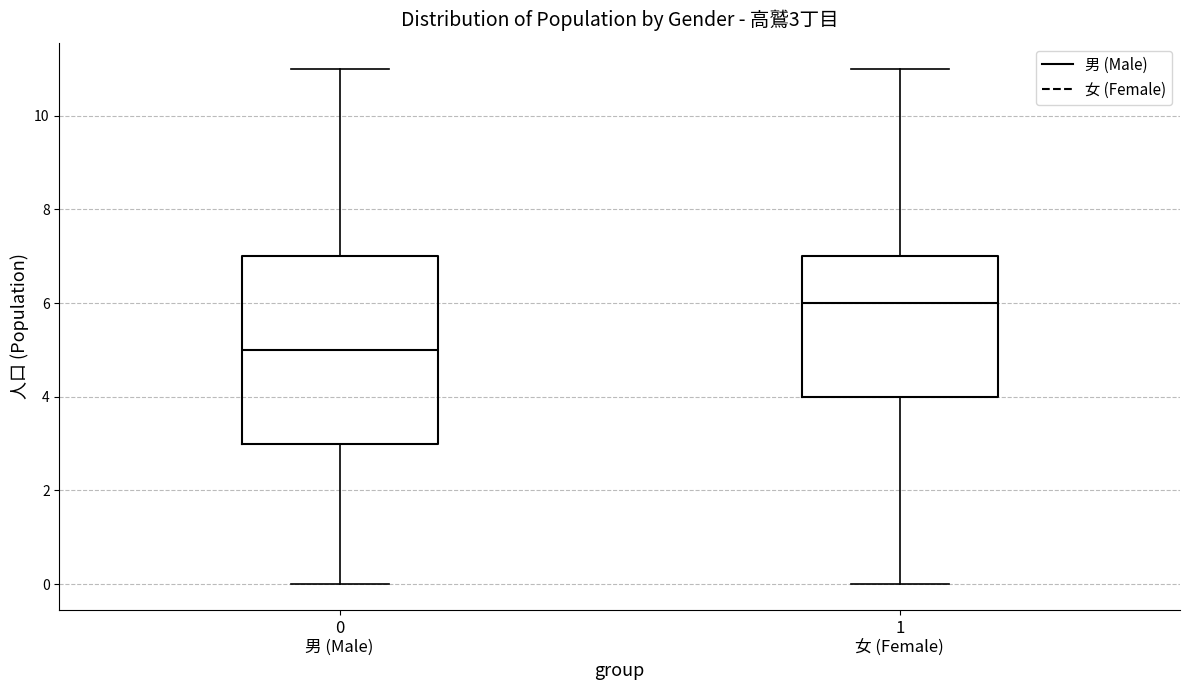

Comparing the boxes themselves (not the whiskers), which one is the tallest?

0 男 (Male)